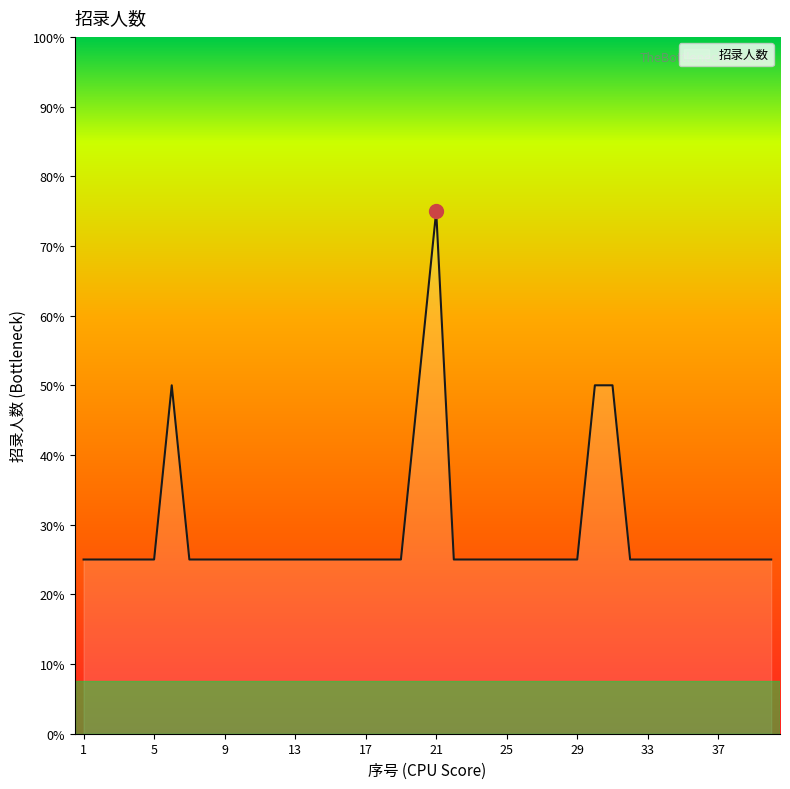

Is this an area chart (filled region under the line)?

Yes